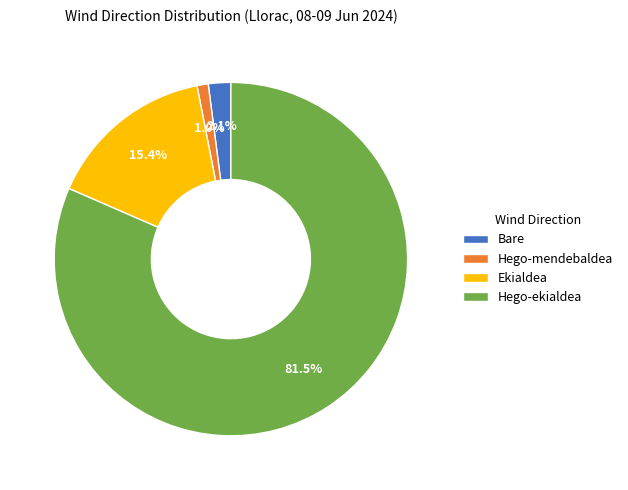

Rank the categories by value from lowest to highest.

Hego-mendebaldea, Bare, Ekialdea, Hego-ekialdea